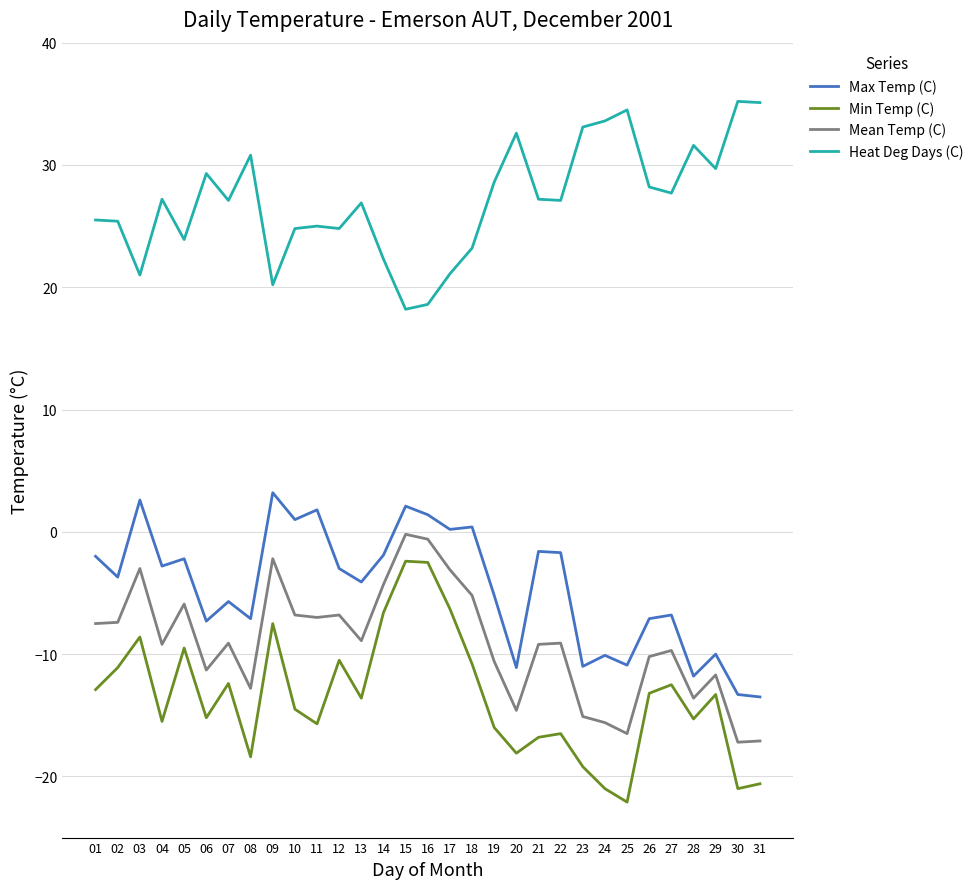

What is the difference between the highest and lowest values at 03?

29.6